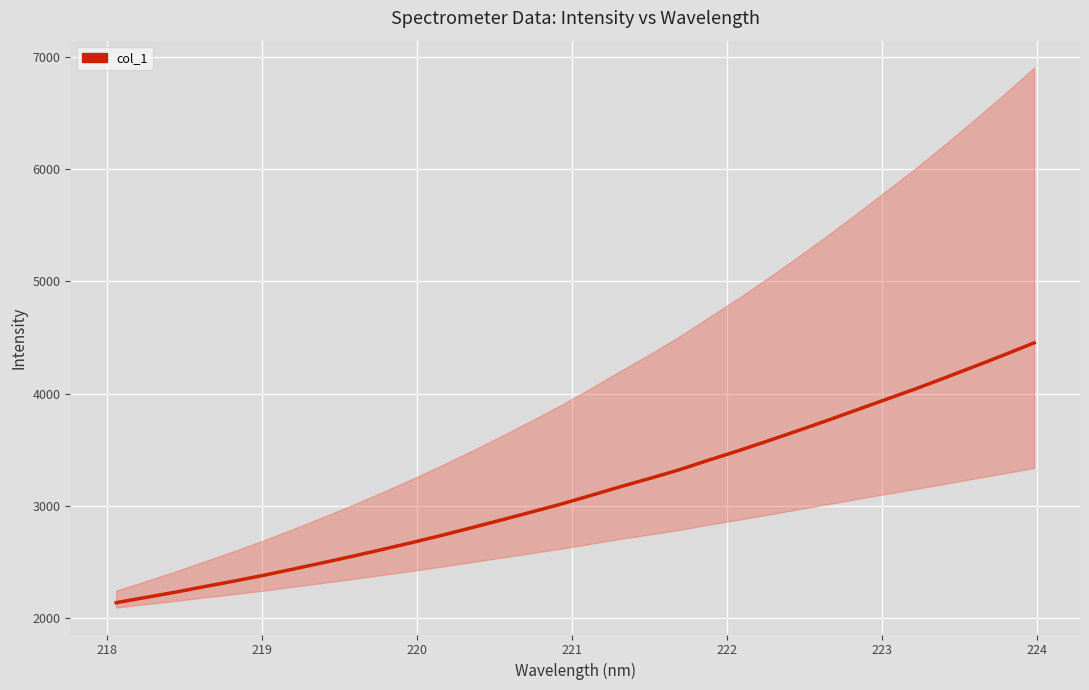

How many values are below 3093?

16